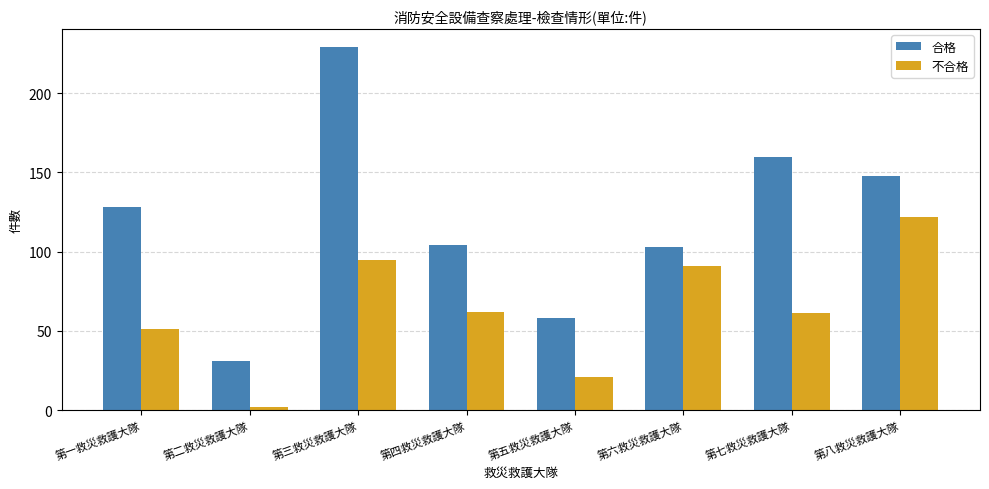

At which category does the chart reach its peak across all series?

第三救災救護大隊